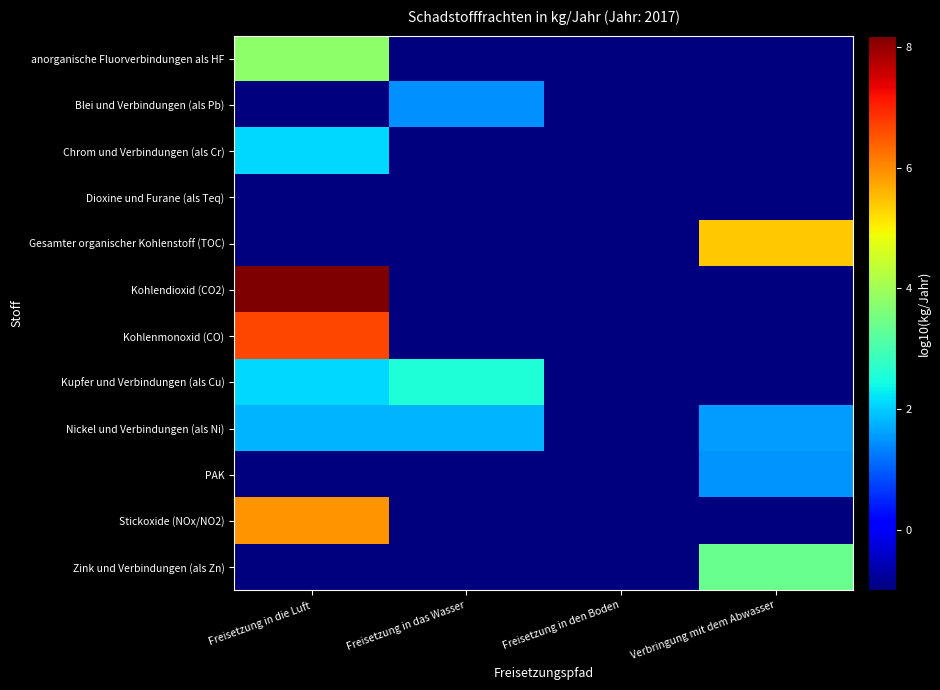

Which series has the largest total across all categories?

Kohlendioxid (CO2)